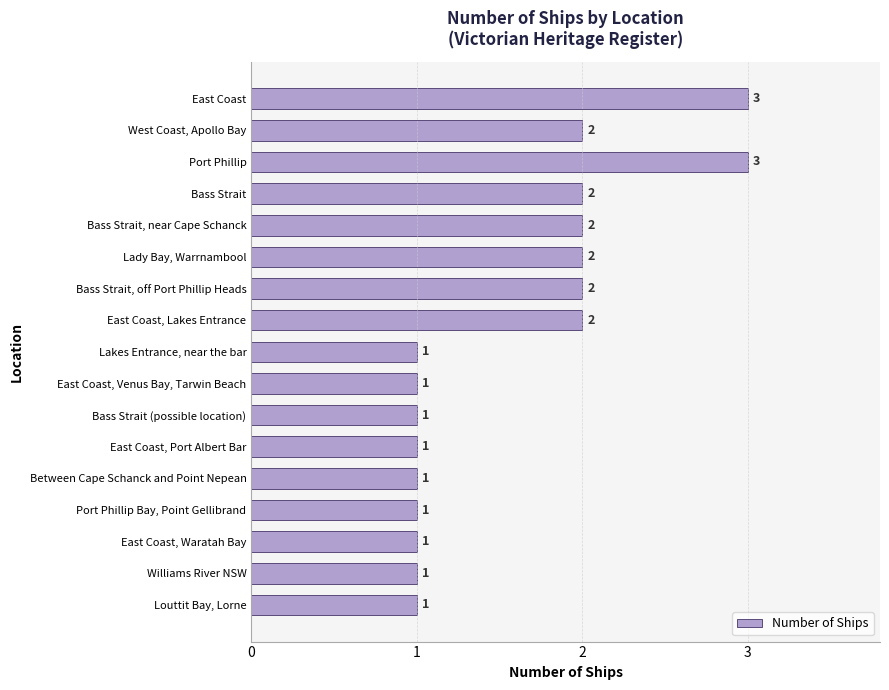

How many data points are above 1?

8